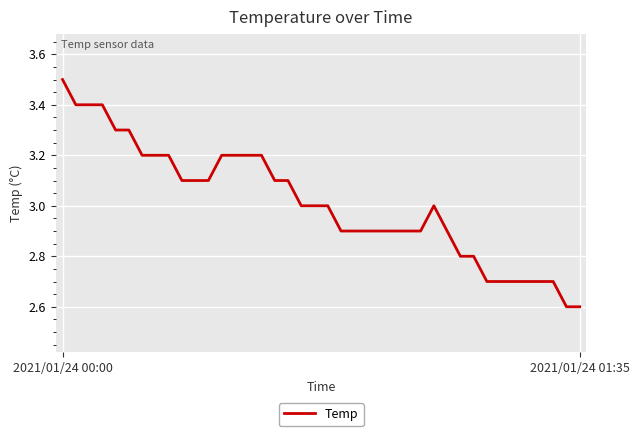

What is the greatest value displayed?

3.5